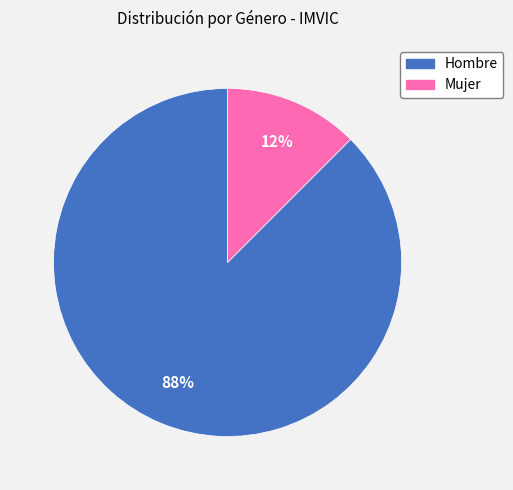

What is the largest slice in the pie chart?

Hombre